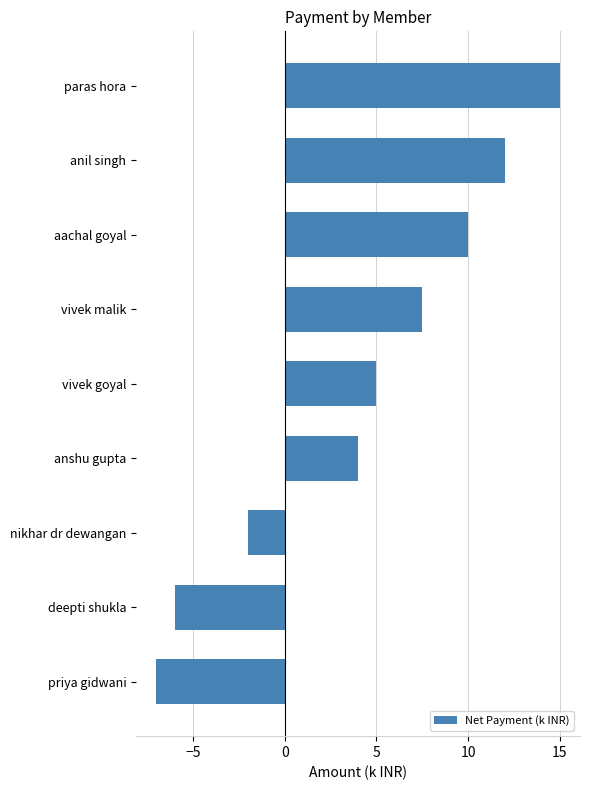

True or false: the data shows 16.7 at anil singh.

False